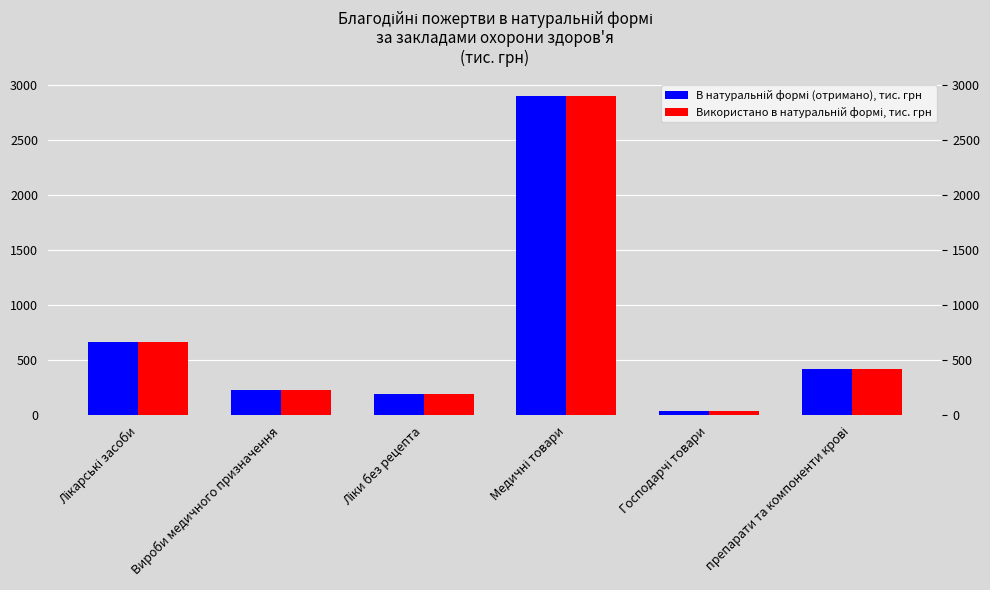

The Використано в натуральній формі, тис. грн series shows 1028.7 at Лікарські засоби. True or false?

False